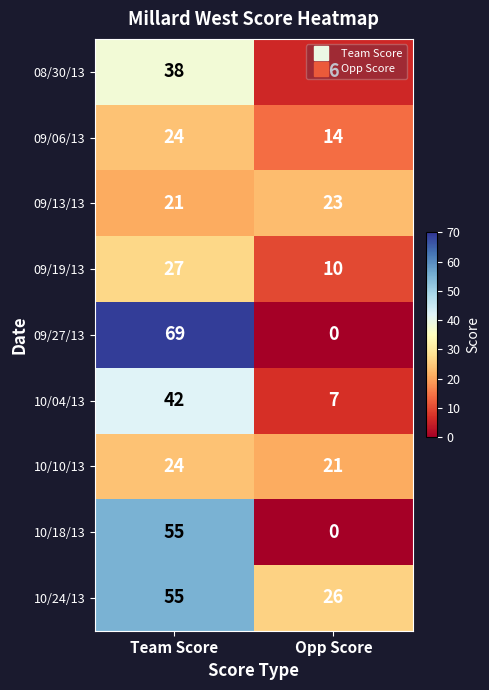

What is the lowest value of the 09/19/13 series?

10